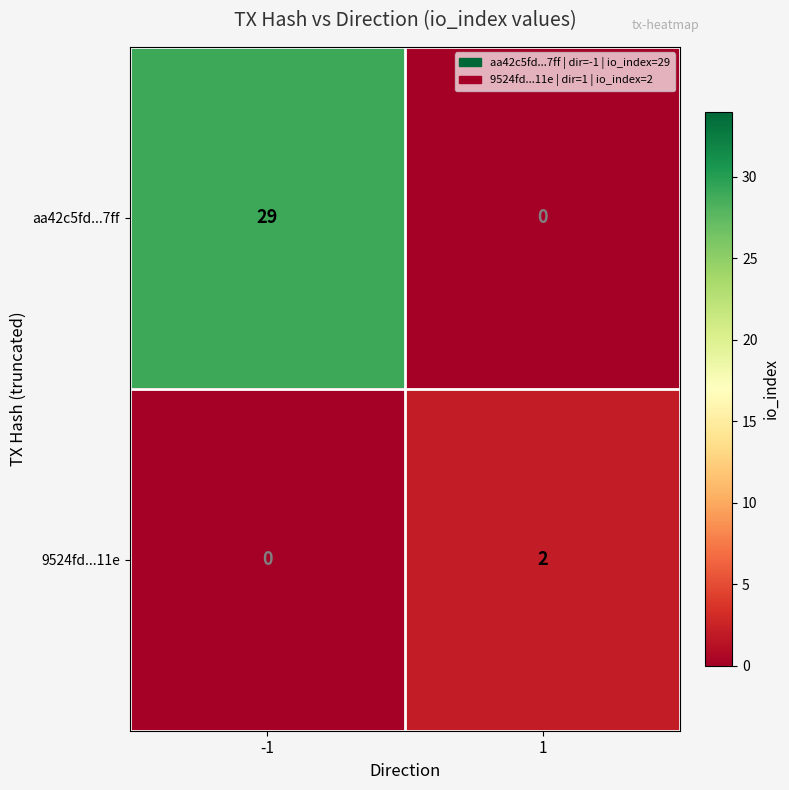

What is the difference between the highest and lowest values at -1?

29